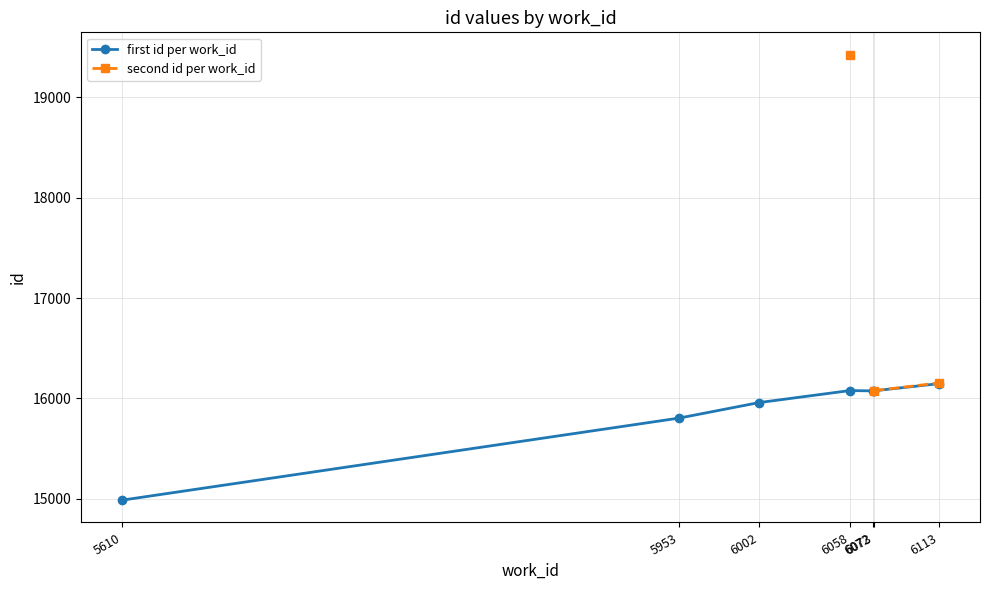

Is it true that second id per work_id equals 16154.0 at 6113?

True